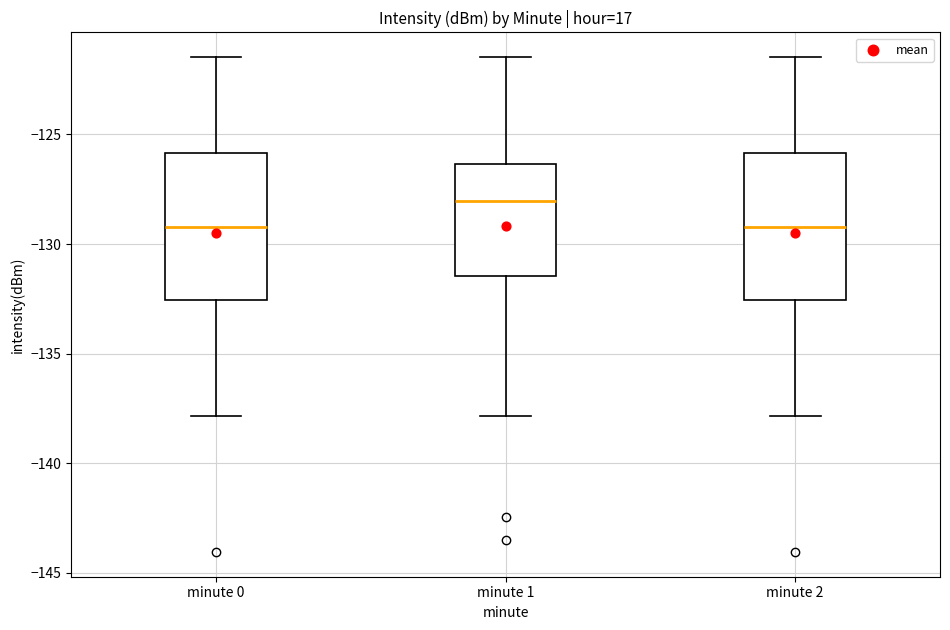

Which box's median line is the highest?

minute 1